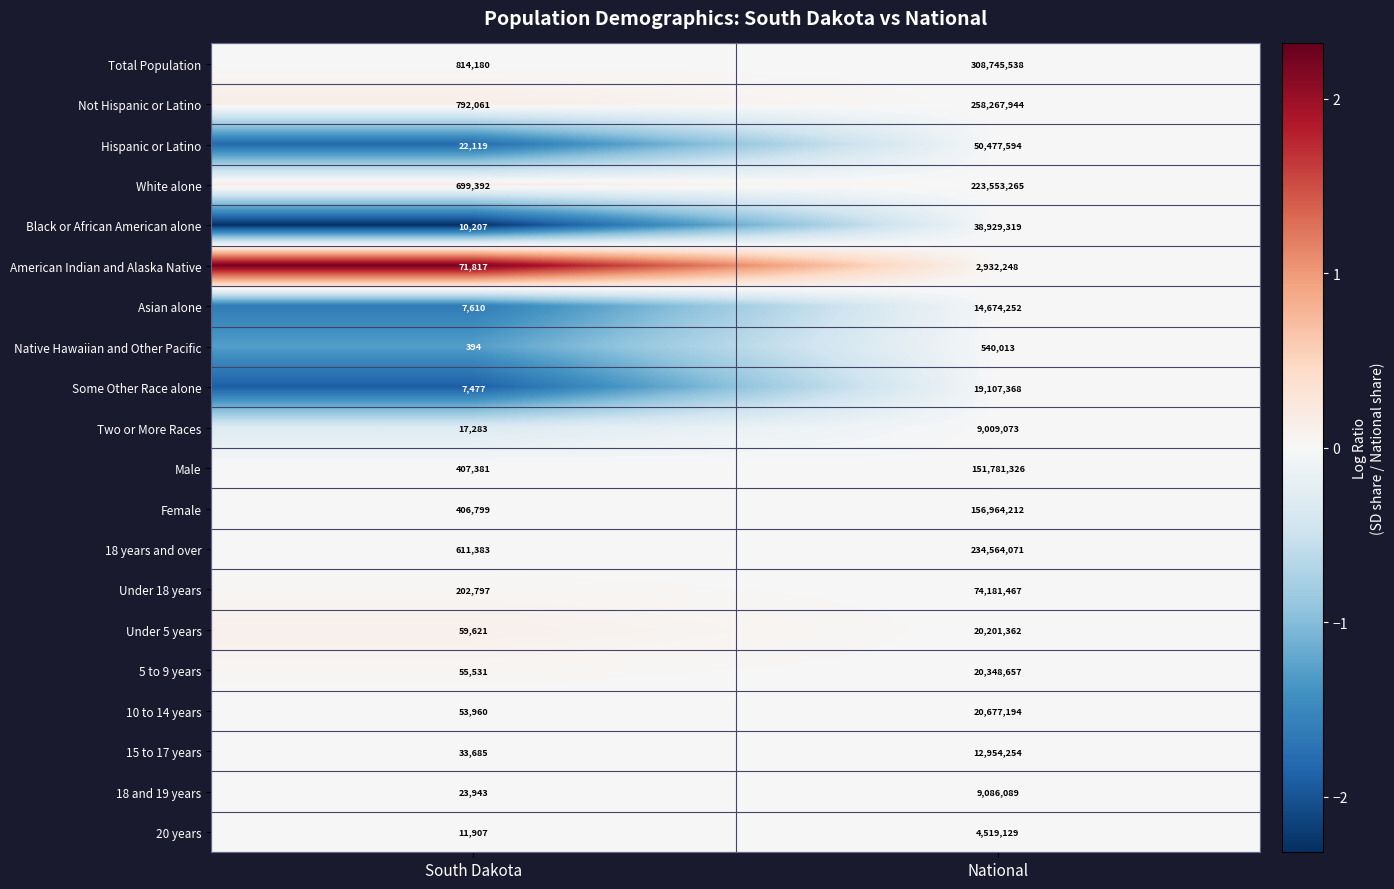

What is the difference between the Under 5 years values at South Dakota and National?

20141741